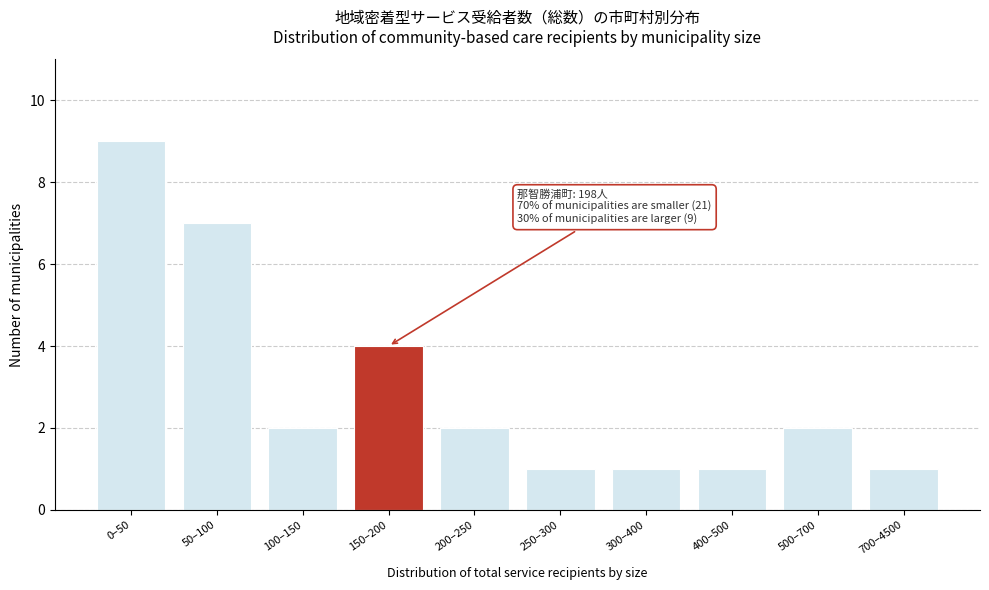

Reading left to right, transcribe all the data shown in this chart.

0–50=9	50–100=7	100–150=2	150–200=4	200–250=2	250–300=1	300–400=1	400–500=1	500–700=2	700–4500=1